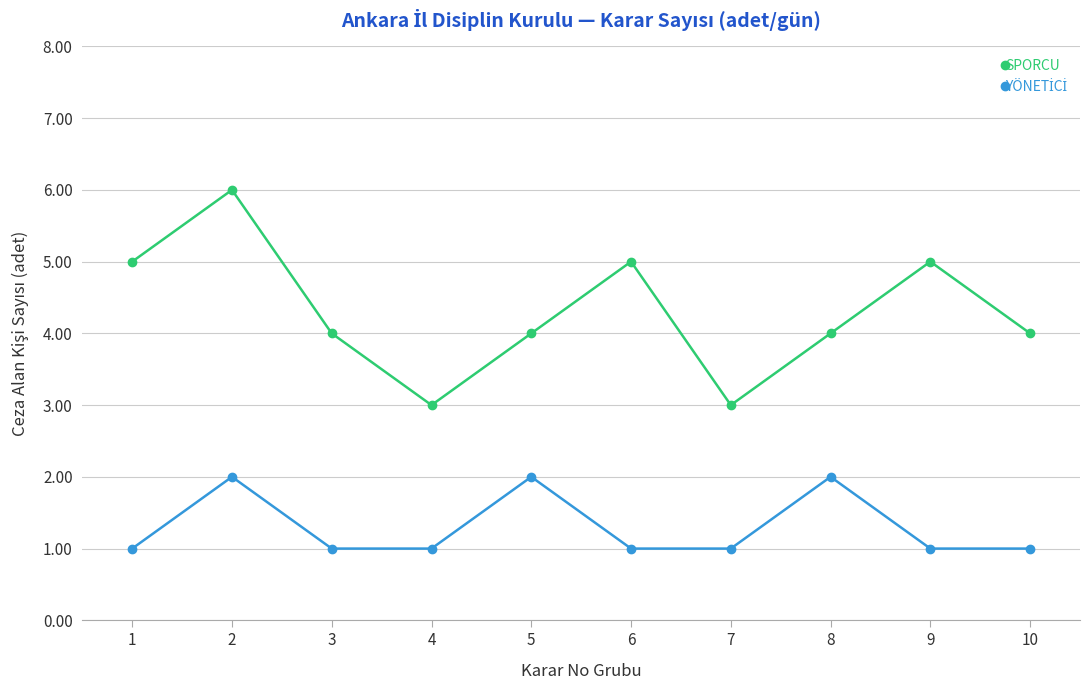

What is the sum of all SPORCU values?

43